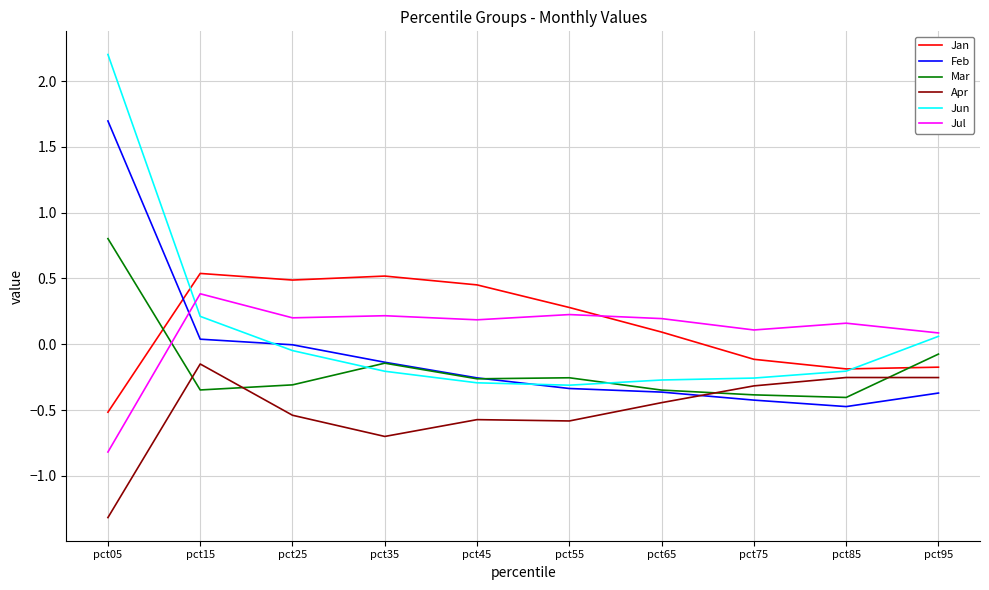

Which series ends up on top after the final intersection of Jun and Mar?

Jun